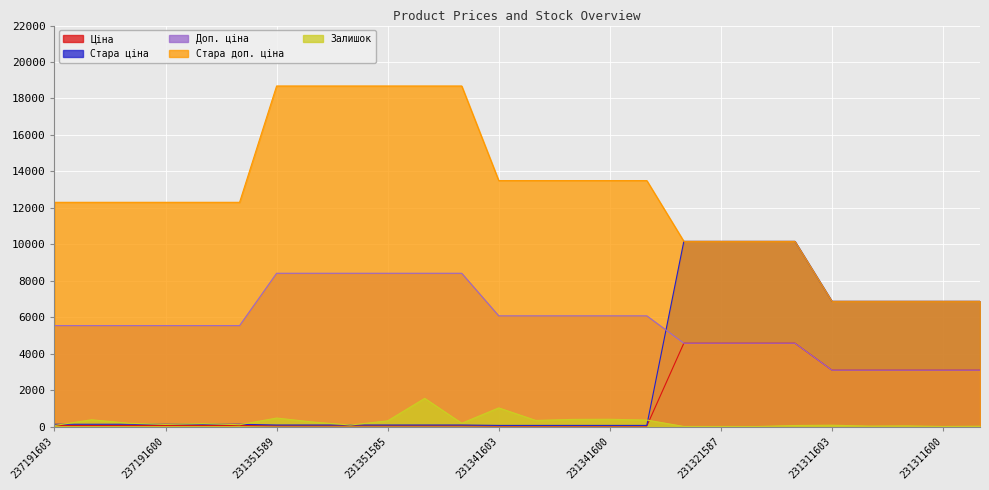

Reading left to right, transcribe all the data shown in this chart.

Ціна: 237191603=55.4	237191602=55.4	237191601=55.4	237191600=55.4	237191599=55.4	237191598=55.4	231351589=37.4	231351588=37.4	231351586=37.4	231351585=37.4	231351584=37.4	231351583=37.4	231341603=27.0	231341602=27.0	231341601=27.0	231341600=27.0	231341599=27.0	231321589=4571.4	231321587=4571.4	231321586=4571.4	231321584=4571.4	231311603=3091.2	231311602=3091.2	231311601=3091.2	231311600=3091.2	231311599=3091.2
Стара ціна: 237191603=123.0	237191602=123.0	237191601=123.0	237191600=123.0	237191599=123.0	237191598=123.0	231351589=83.0	231351588=83.0	231351586=83.0	231351585=83.0	231351584=83.0	231351583=83.0	231341603=60.0	231341602=60.0	231341601=60.0	231341600=60.0	231341599=60.0	231321589=10158.6	231321587=10158.6	231321586=10158.6	231321584=10158.6	231311603=6869.4	231311602=6869.4	231311601=6869.4	231311600=6869.4	231311599=6869.4
Доп. ціна: 237191603=5536.0	237191602=5536.0	237191601=5536.0	237191600=5536.0	237191599=5536.0	237191598=5536.0	231351589=8408.0	231351588=8408.0	231351586=8408.0	231351585=8408.0	231351584=8408.0	231351583=8408.0	231341603=6072.0	231341602=6072.0	231341601=6072.0	231341600=6072.0	231341599=6072.0	231321589=4571.0	231321587=4571.0	231321586=4571.0	231321584=4571.0	231311603=3091.0	231311602=3091.0	231311601=3091.0	231311600=3091.0	231311599=3091.0
Стара доп. ціна: 237191603=12302.0	237191602=12302.0	237191601=12302.0	237191600=12302.0	237191599=12302.0	237191598=12302.0	231351589=18684.0	231351588=18684.0	231351586=18684.0	231351585=18684.0	231351584=18684.0	231351583=18684.0	231341603=13493.2	231341602=13493.2	231341601=13493.2	231341600=13493.2	231341599=13493.2	231321589=10158.6	231321587=10158.6	231321586=10158.6	231321584=10158.6	231311603=6869.4	231311602=6869.4	231311601=6869.4	231311600=6869.4	231311599=6869.4
Залишок: 237191603=55.0	237191602=370.0	237191601=180.0	237191600=114.0	237191599=159.0	237191598=98.0	231351589=465.0	231351588=242.0	231351586=81.0	231351585=313.0	231351584=1545.0	231351583=179.0	231341603=1022.0	231341602=334.0	231341601=390.0	231341600=397.0	231341599=354.0	231321589=3.0	231321587=2.0	231321586=1.0	231321584=55.0	231311603=72.0	231311602=22.0	231311601=33.0	231311600=2.0	231311599=15.0